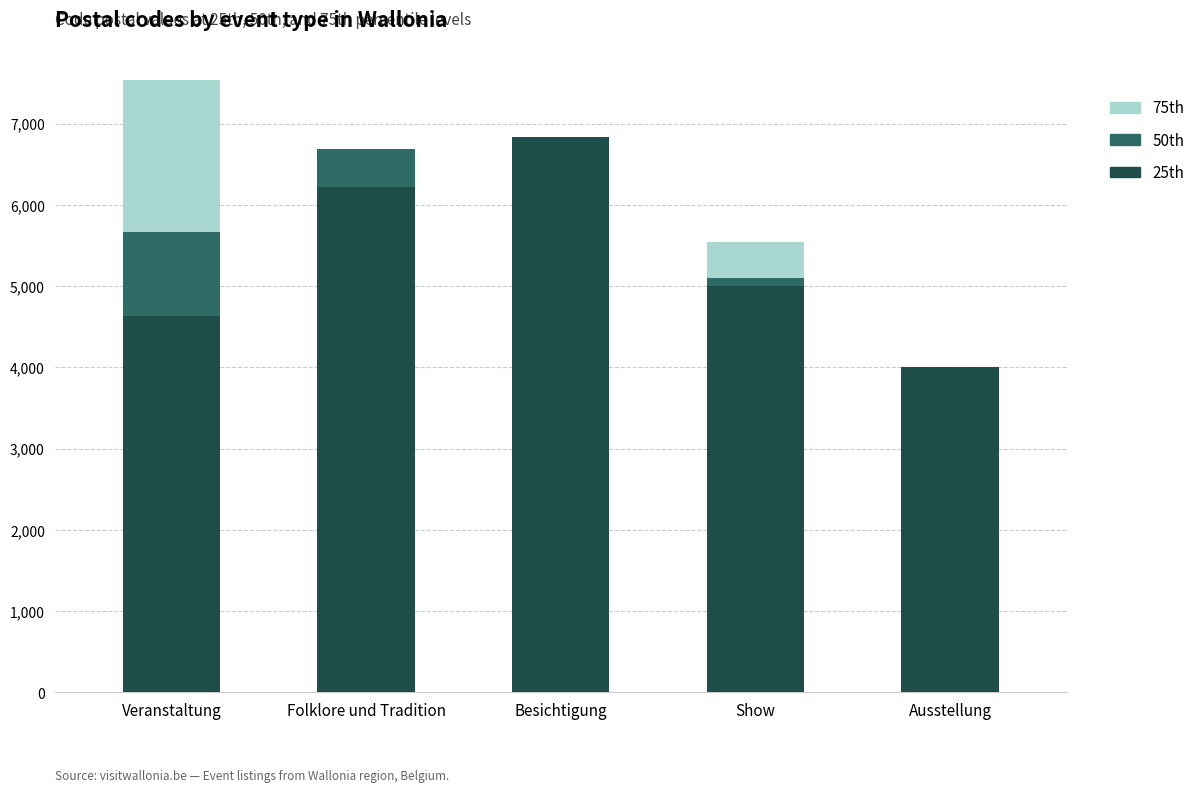

What is the highest value of the 25th series?

6830